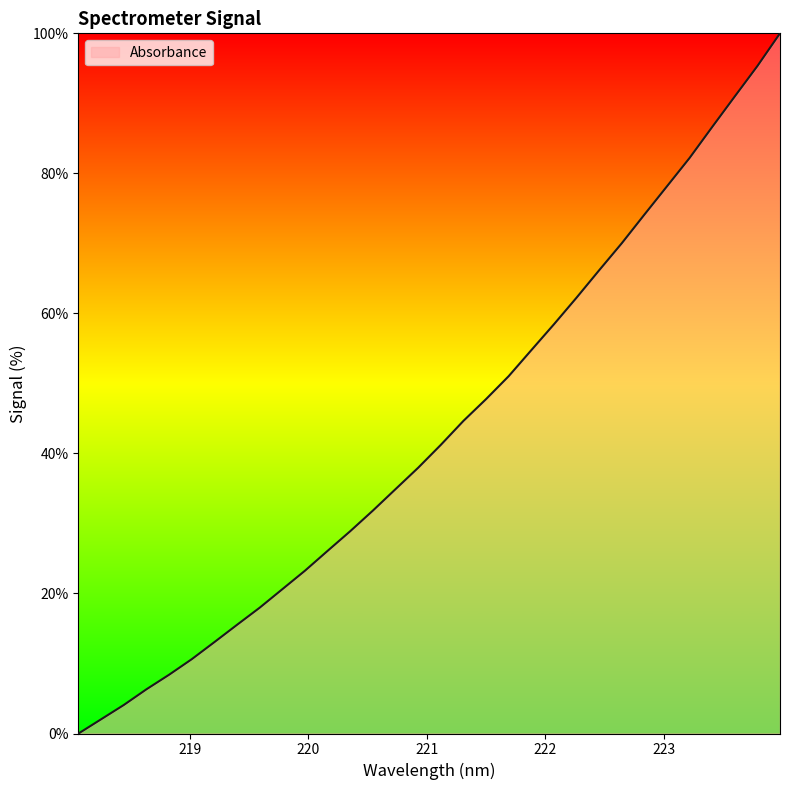

What is the greatest value displayed?

100.0